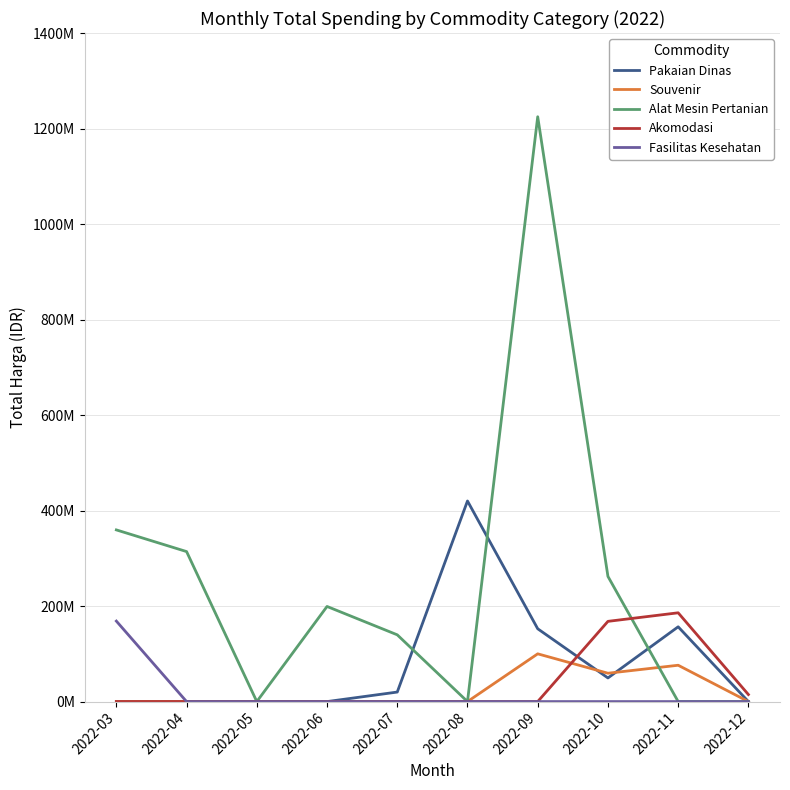

Is it true that Fasilitas Kesehatan equals 0 at 2022-09?

True